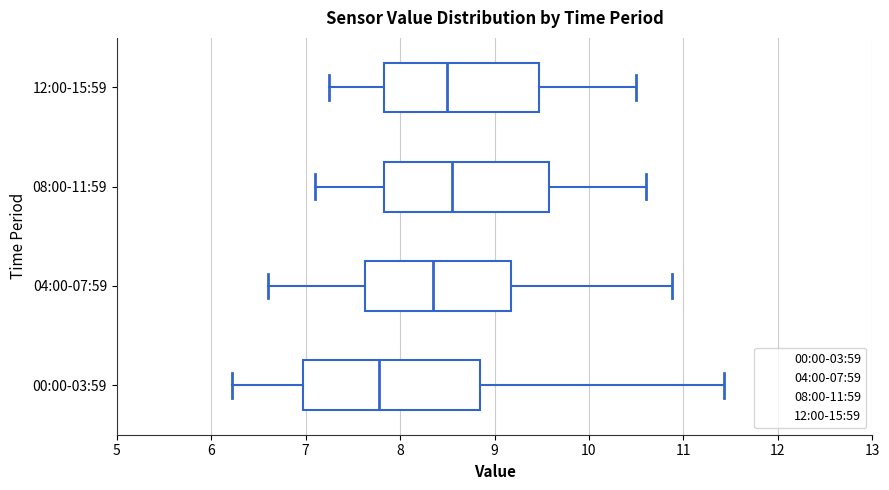

Reading bottom to top, read every box against the x-axis: the position of its median line, the range the box covers, and the ends of its whiskers. The values are not printed on the chart, so give them approximately, as read against the axis.

00:00-03:59: median 7.8, box 7.0 to 8.9, whiskers 6.2 to 11.4
04:00-07:59: median 8.4, box 7.6 to 9.2, whiskers 6.6 to 10.9
08:00-11:59: median 8.6, box 7.8 to 9.6, whiskers 7.1 to 10.6
12:00-15:59: median 8.5, box 7.8 to 9.5, whiskers 7.3 to 10.5